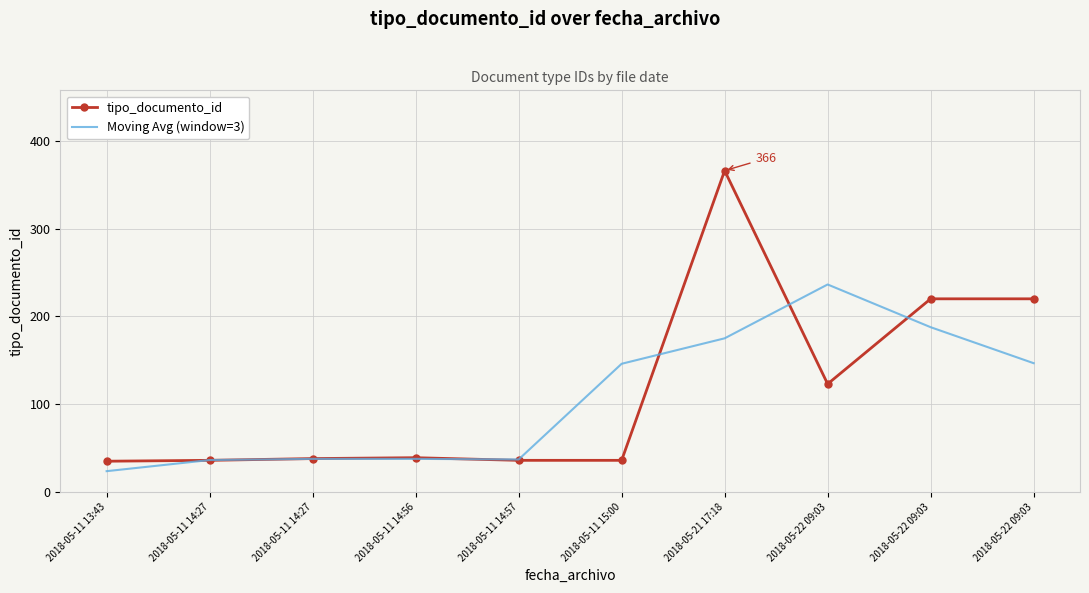

The value of tipo_documento_id at 2018-05-11 14:56 is 54.2. True or false?

False